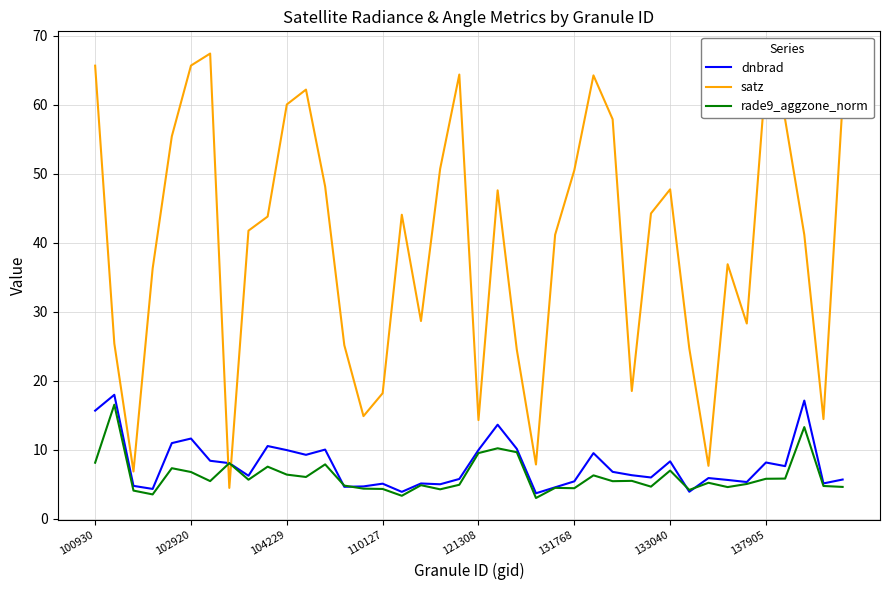

Which series has the largest total across all categories?

satz